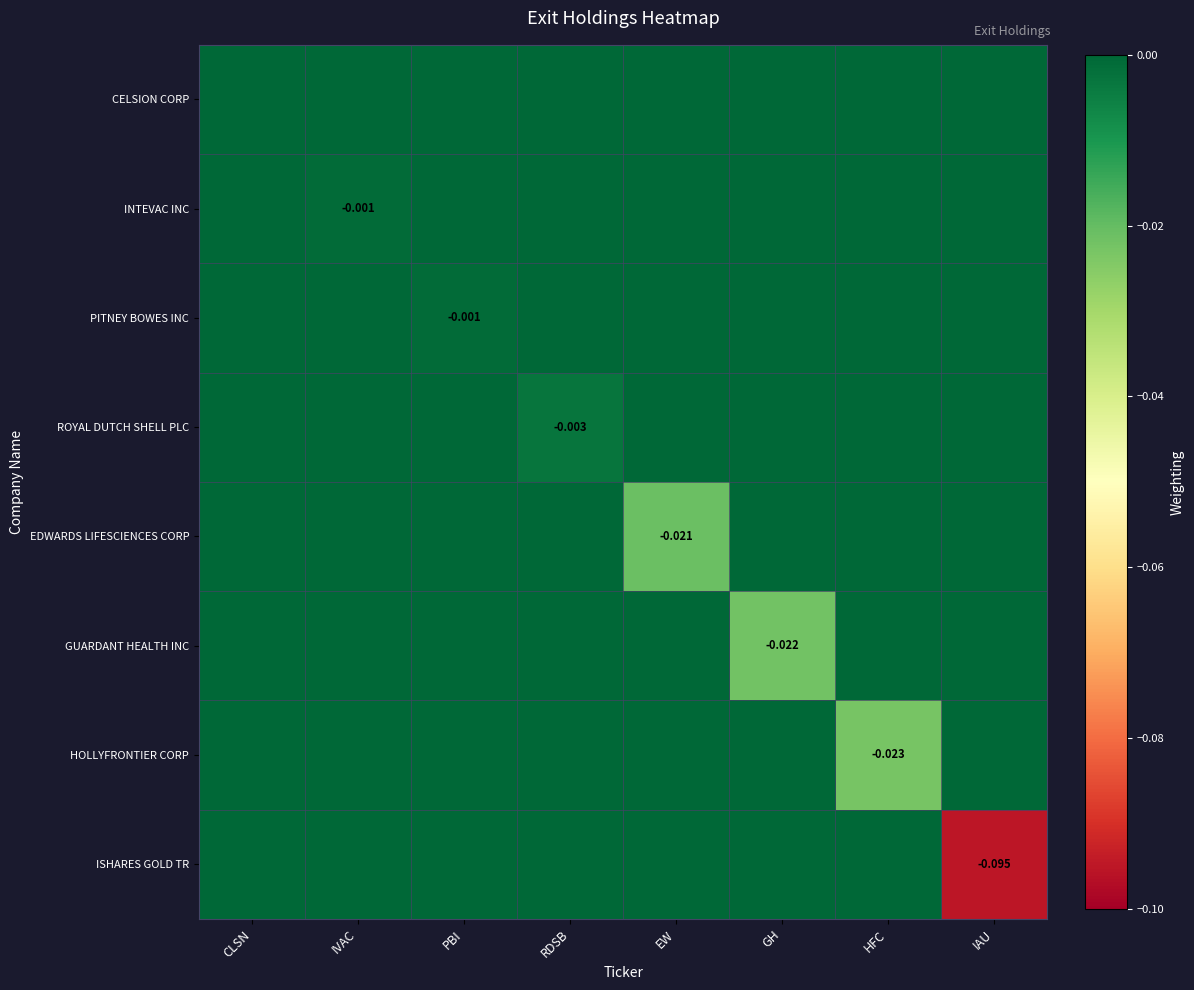

At GH, list the series in order from smallest to largest.

GUARDANT HEALTH INC, CELSION CORP, INTEVAC INC, PITNEY BOWES INC, ROYAL DUTCH SHELL PLC, EDWARDS LIFESCIENCES CORP, HOLLYFRONTIER CORP, ISHARES GOLD TR